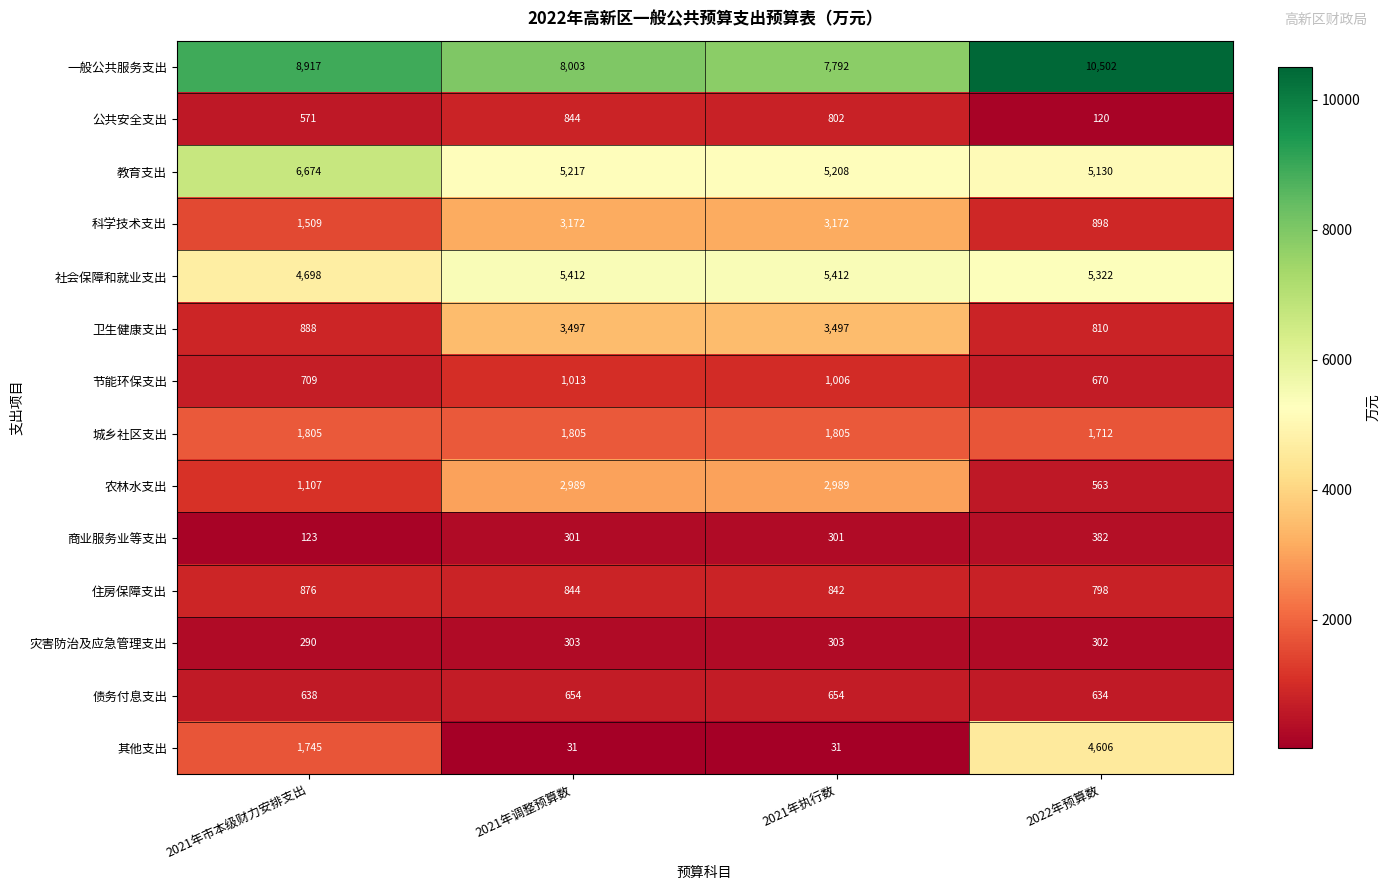

Which series has the largest range (max minus min)?

其他支出